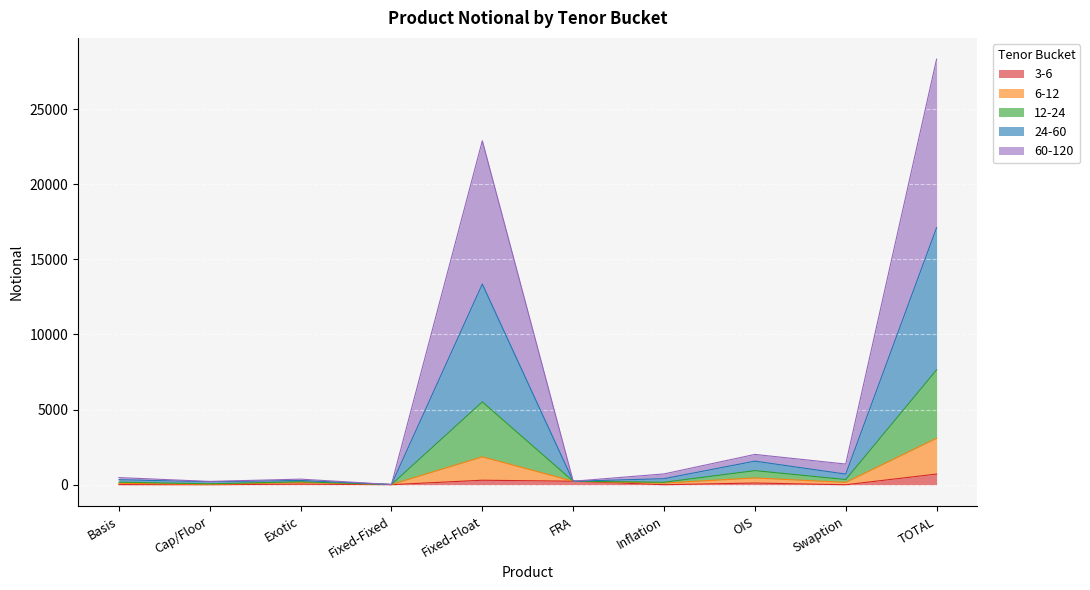

At which category is the sum across all series the highest?

TOTAL